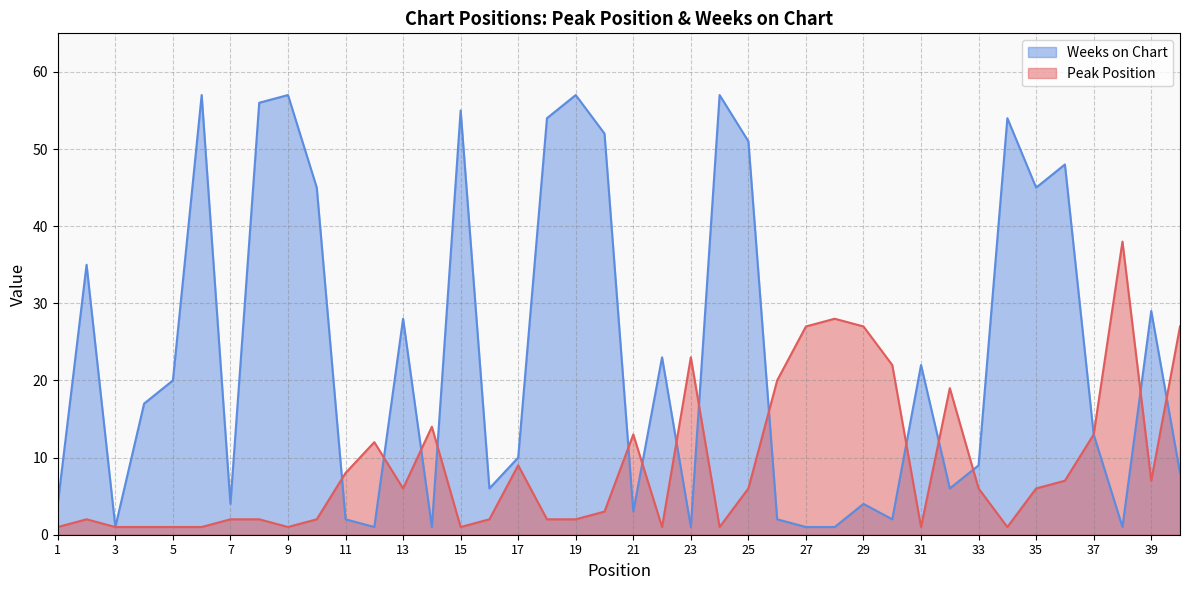

List the series in order of their overall mean, highest first.

Weeks on Chart, Peak Position